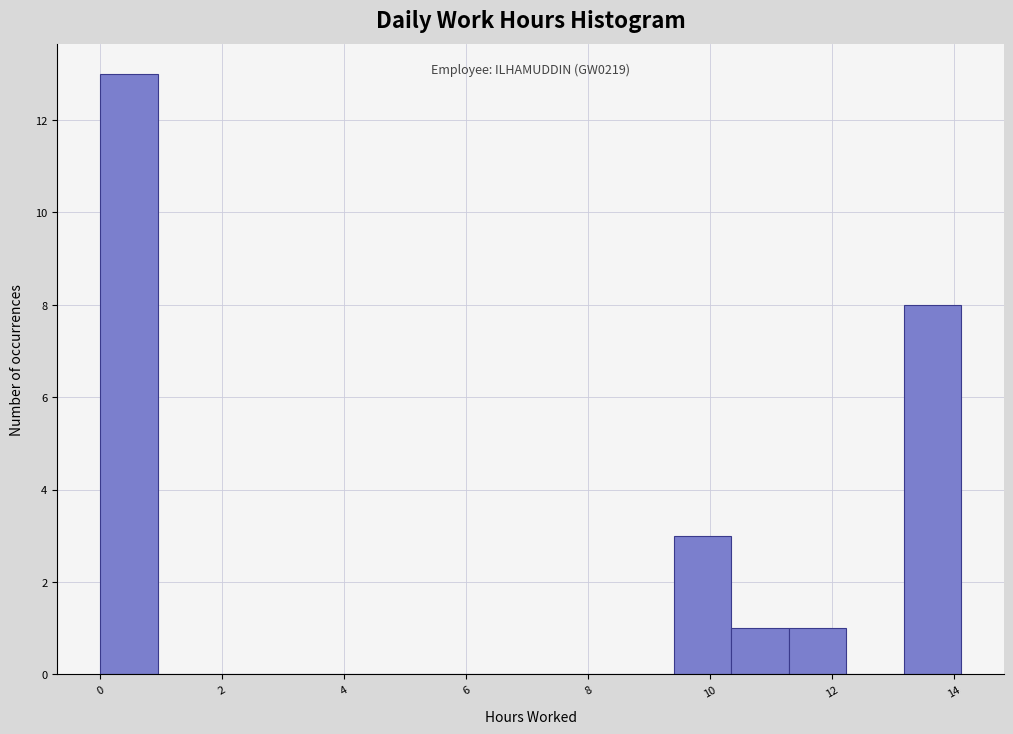

Which range on the x-axis has the tallest bar?

0.0 to 1.0